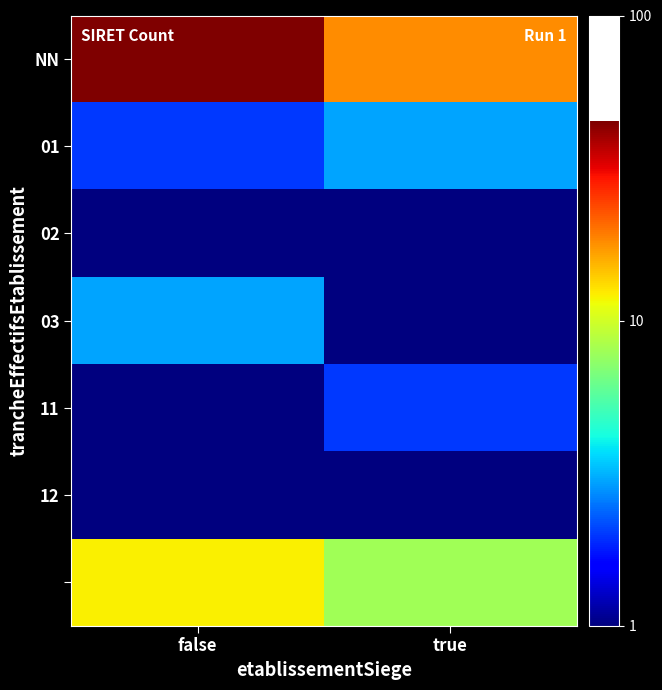

Which category has the highest value across all series?

false